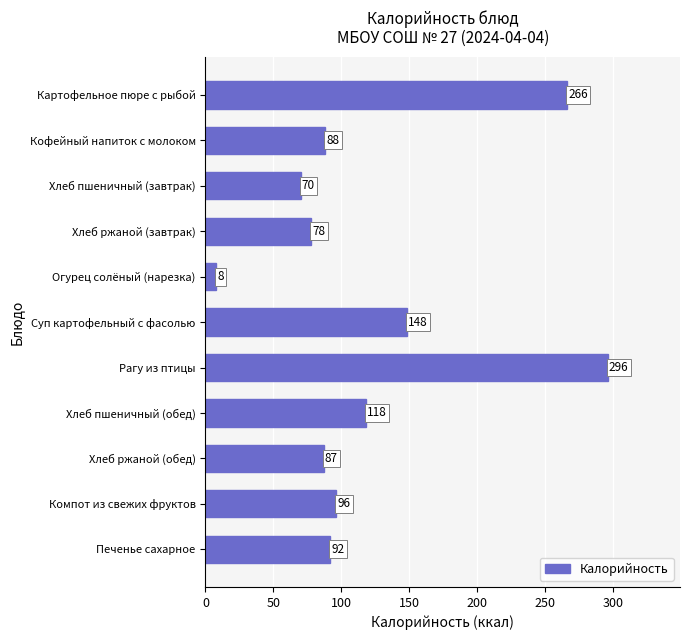

What is the label of the 4th bar from the top?

Хлеб ржаной (завтрак)